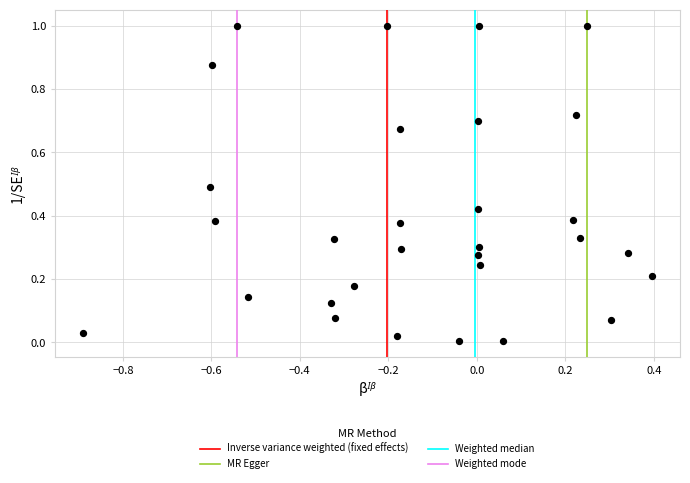

What is the range of X values (max minus min)?

1.3